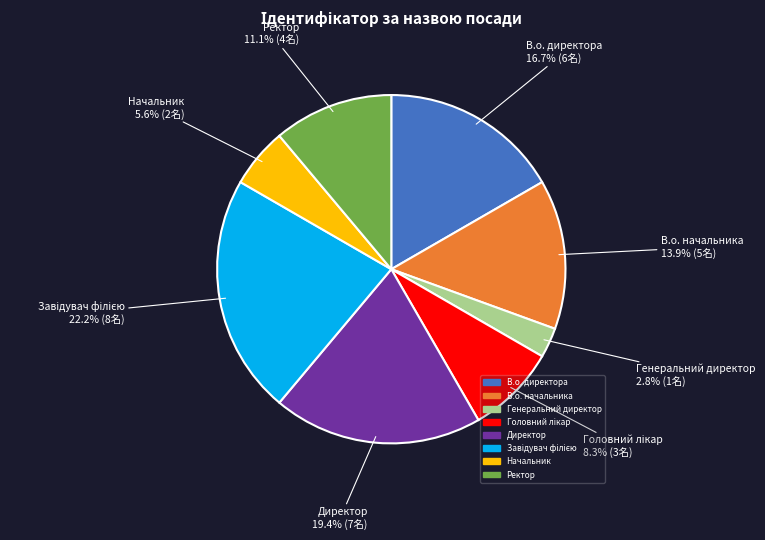

Does any single category account for the majority?

No